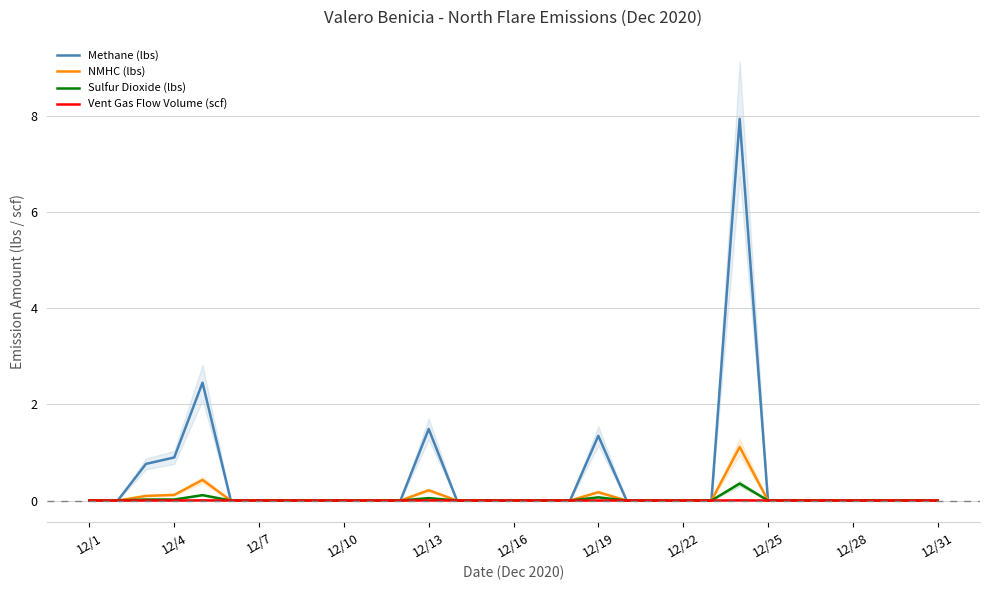

At which category is the sum across all series the highest?

23